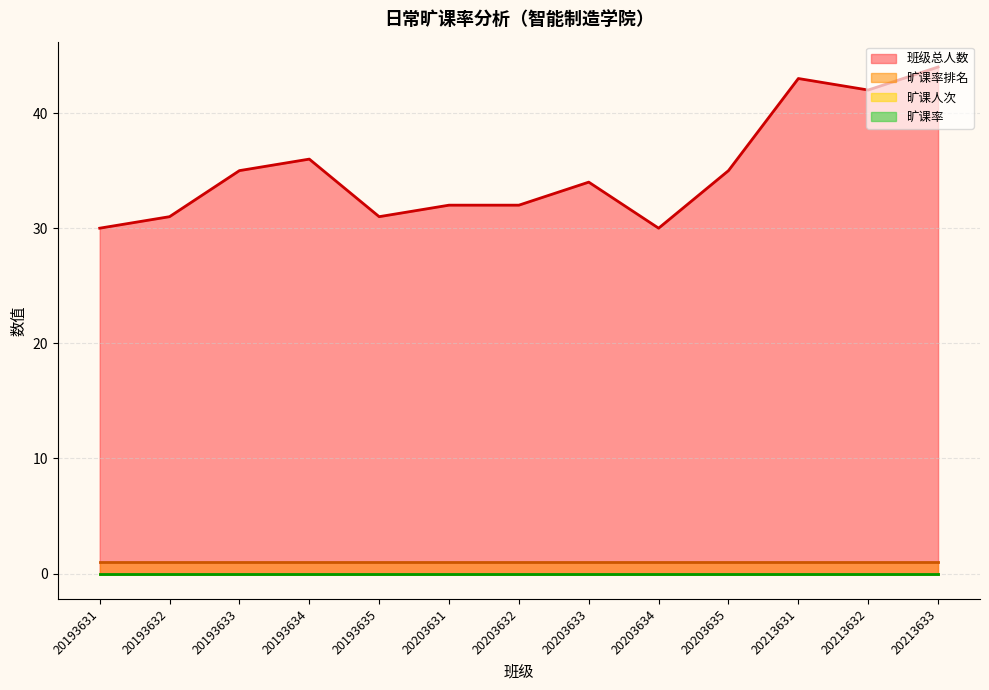

Which series has the widest spread of values?

班级总人数